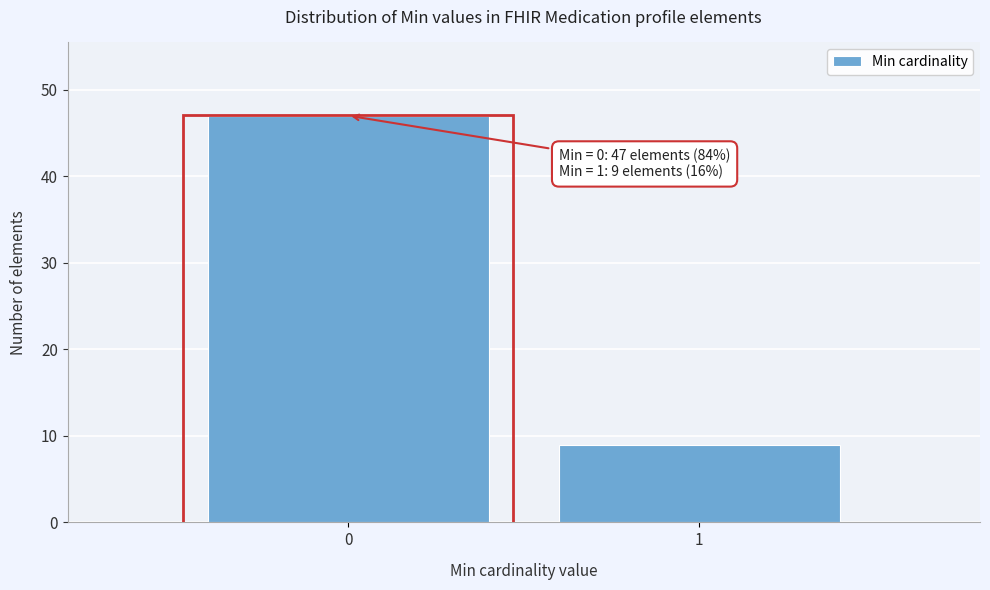

Reading left to right, extract all data points from this chart.

0=47	1=9